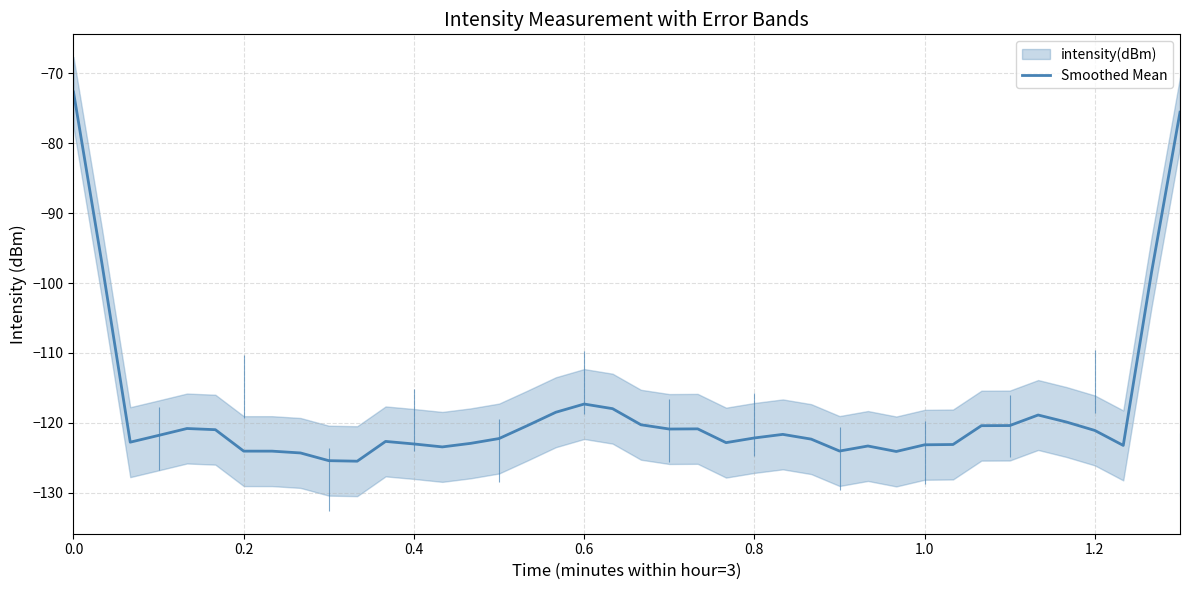

What is the highest value of the Smoothed Mean series?

-72.7